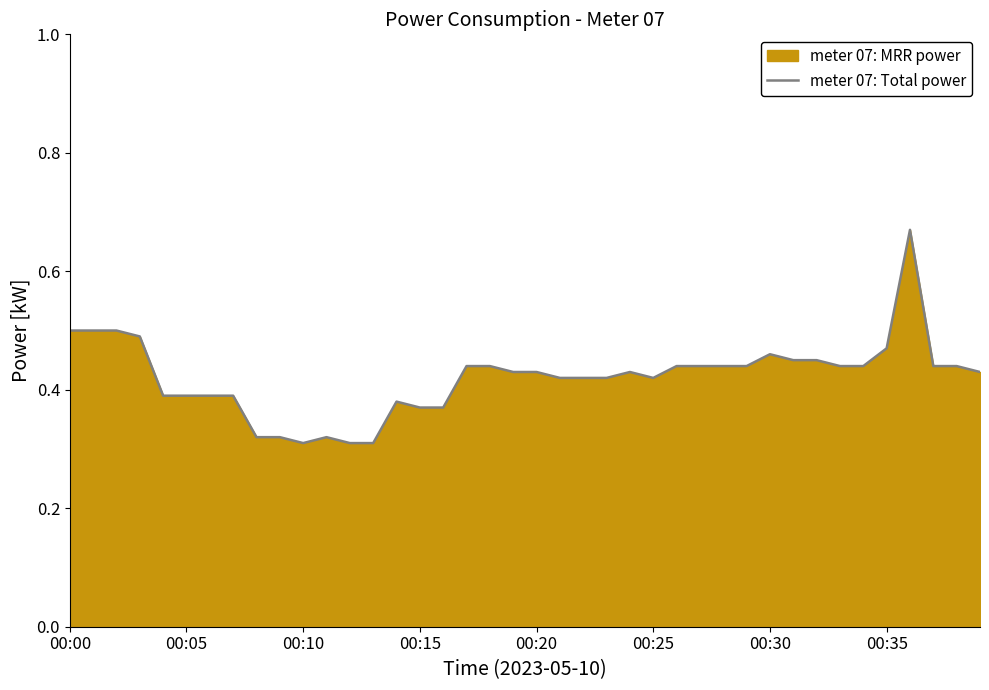

How many points are higher than both their immediate neighbors (excluding endpoints)?

5